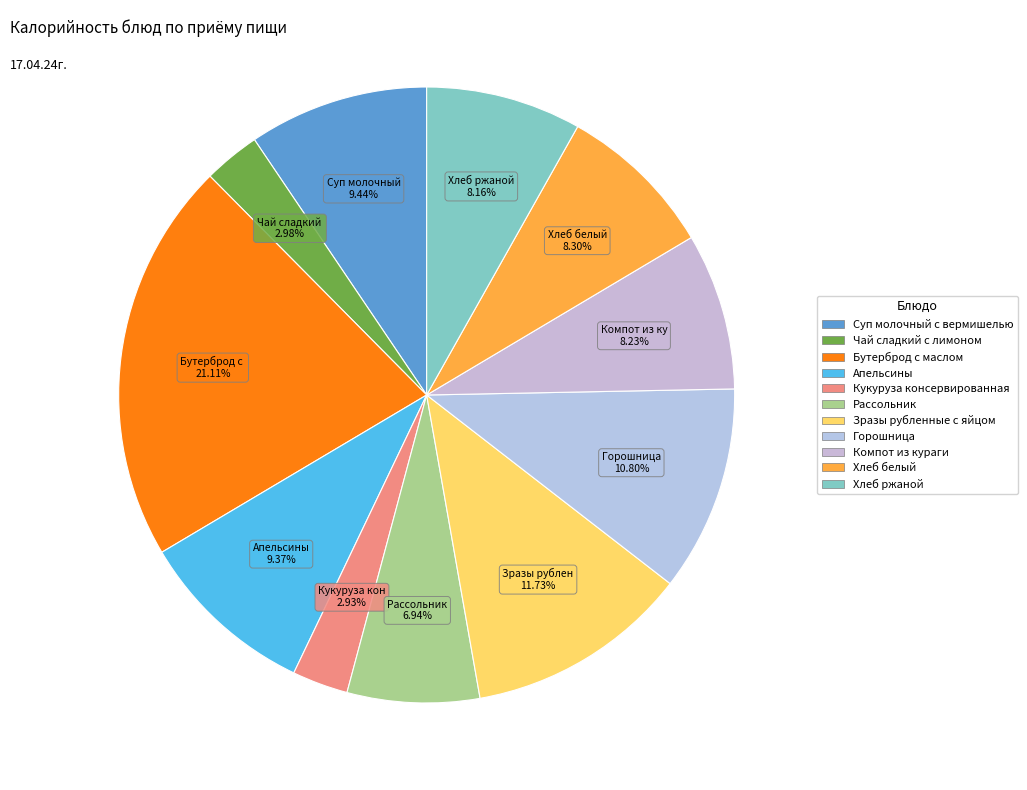

Count the number of slices in the pie.

11